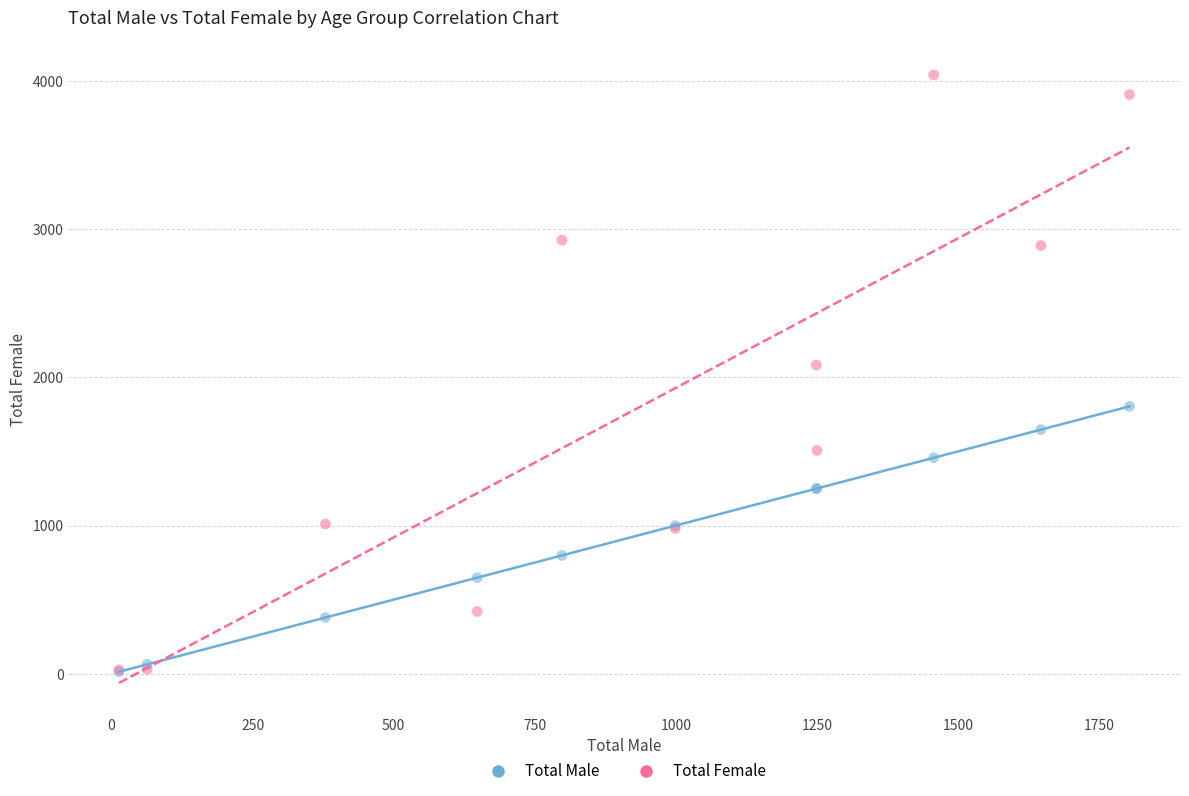

Across all series, what Y value is closest to 2027?

2083